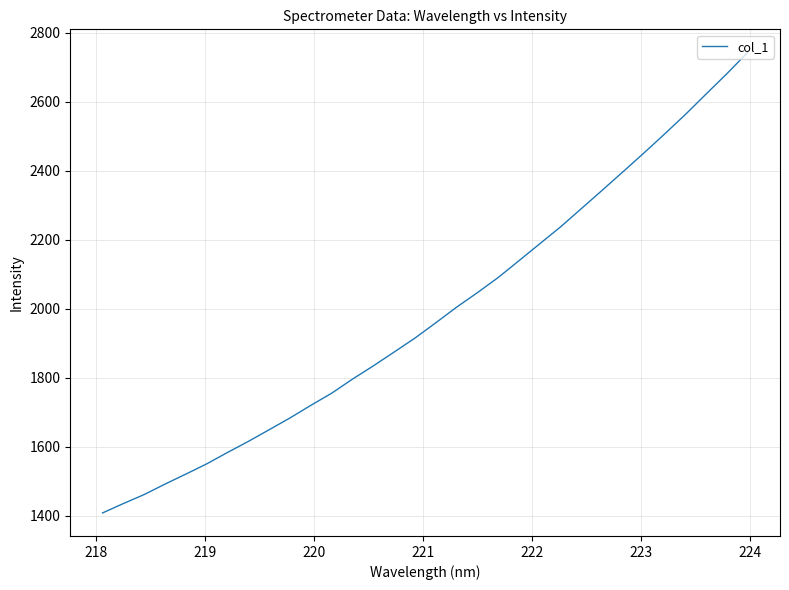

What is the difference between the maximum and minimum values?

1335.8